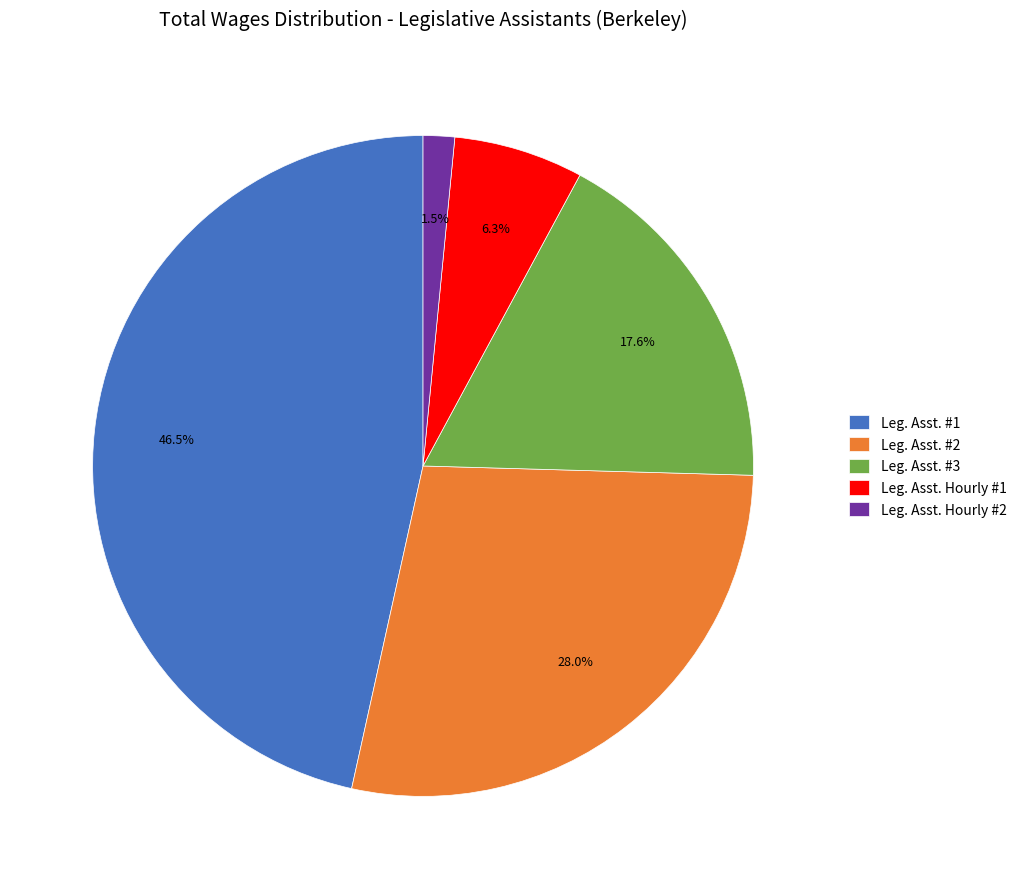

Count the number of slices in the pie.

5